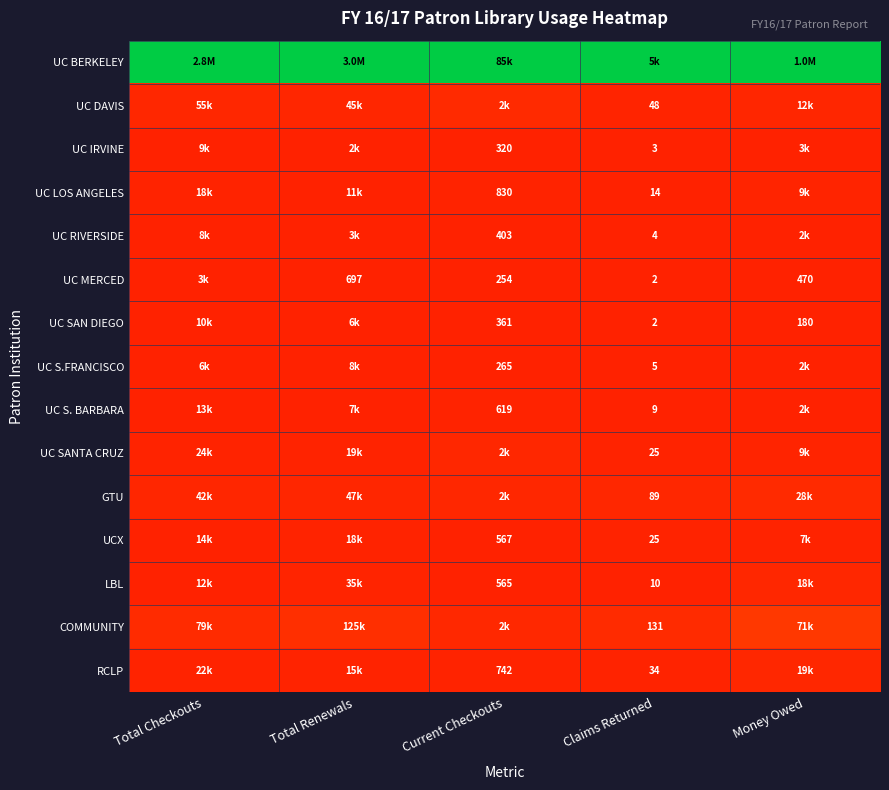

Is the value of LBL at Total Checkouts greater than the value of UC IRVINE at Total Renewals?

Yes